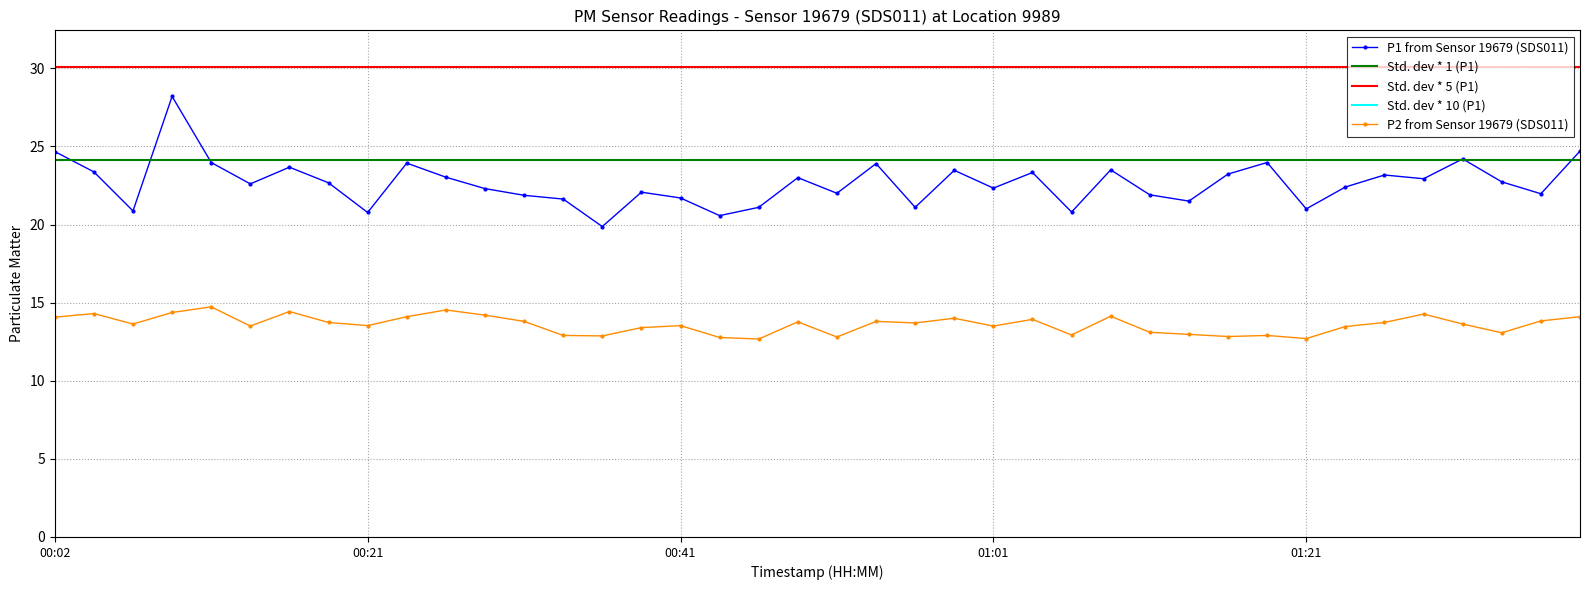

True or false: P1 and P2 cross at least once.

False